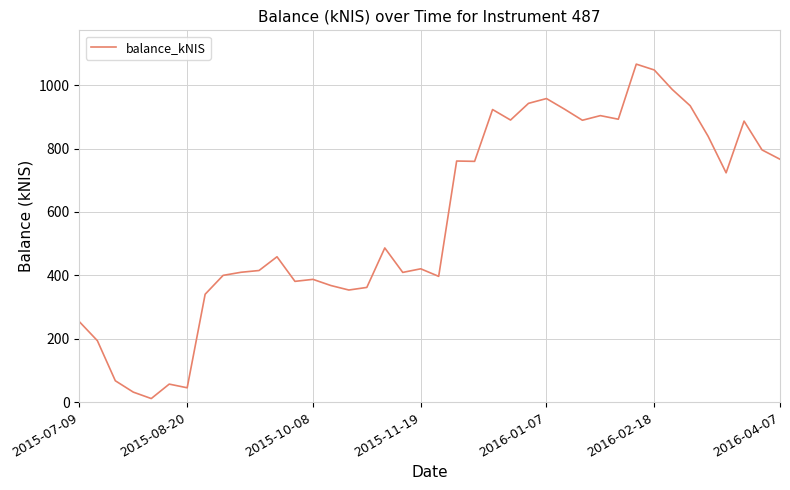

What is the greatest value displayed?

1066.4